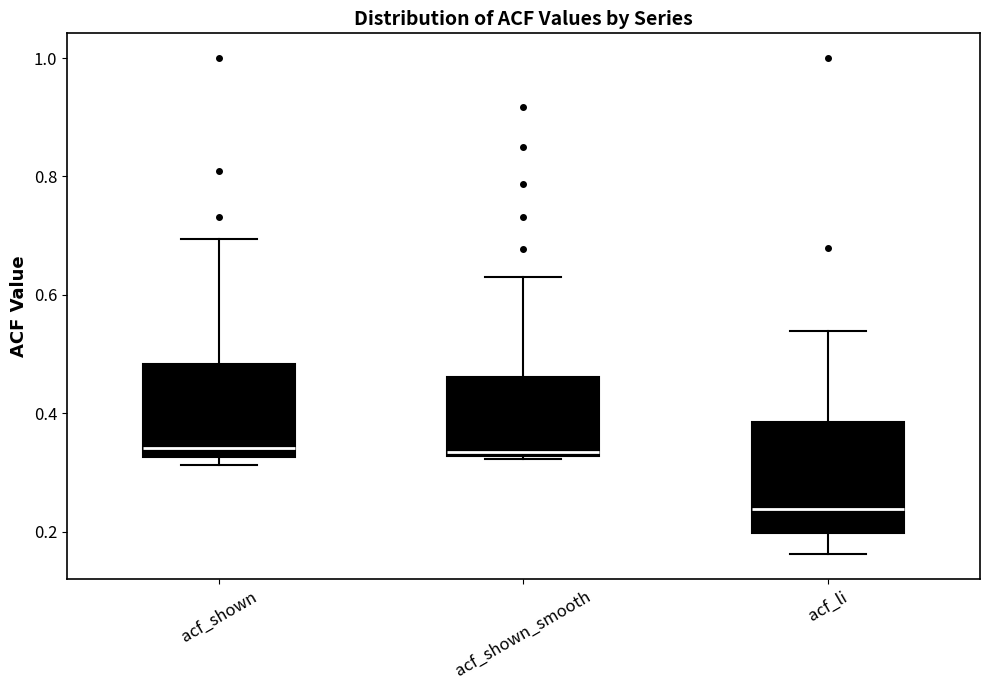

Which box has the lowest median line?

acf_li